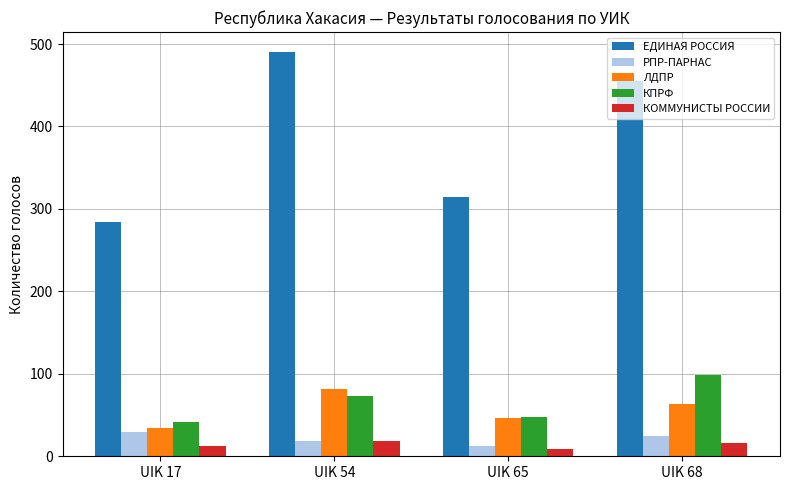

Which series has the largest range (max minus min)?

ЕДИНАЯ РОССИЯ